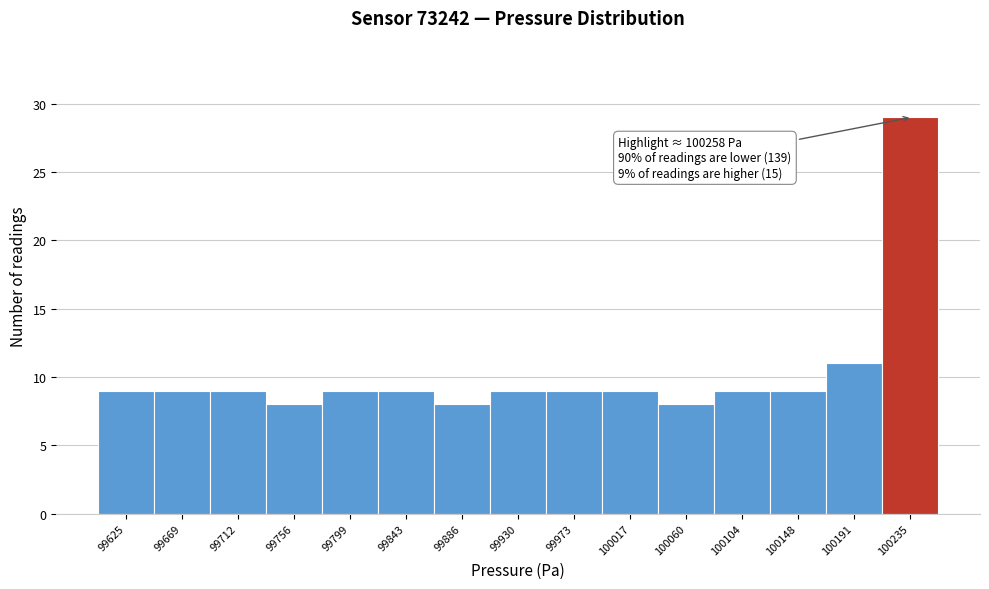

Reading right to left, list all the values displayed in this chart.

29	11	9	9	8	9	9	9	8	9	9	8	9	9	9